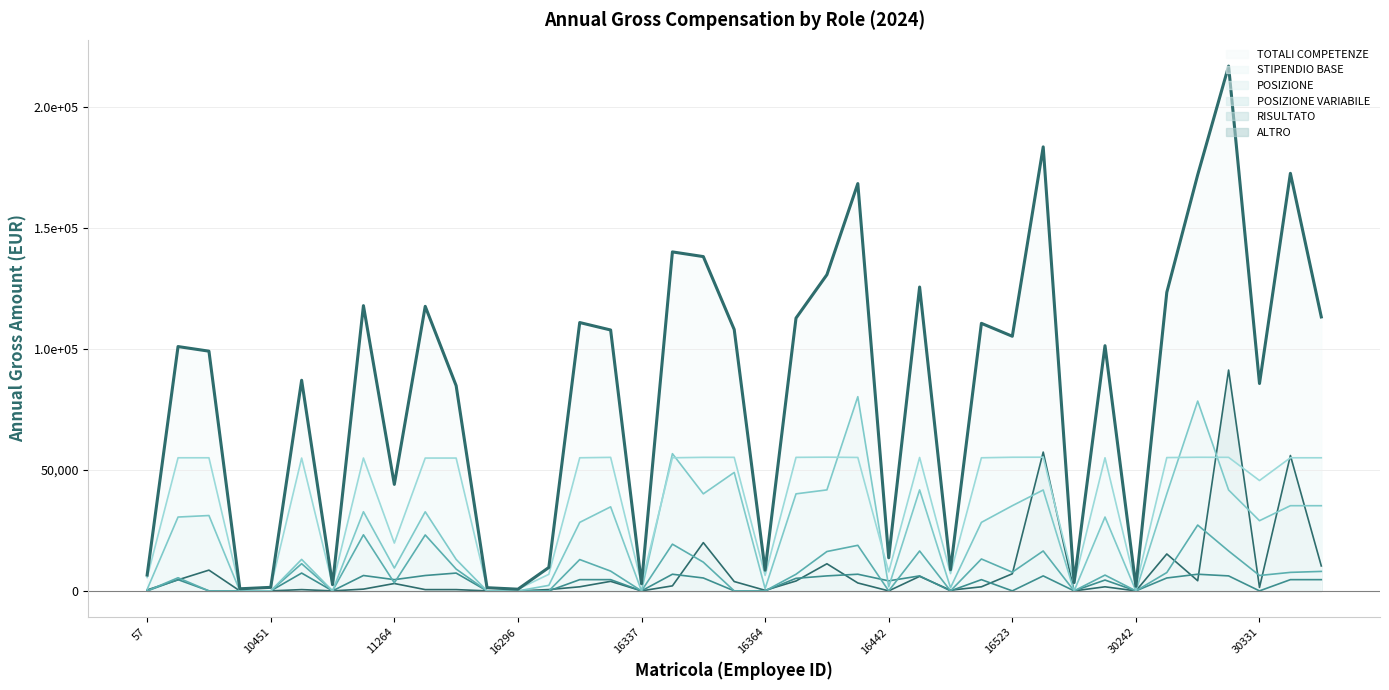

At which label is STIPENDIO BASE closest to 27993?

11264